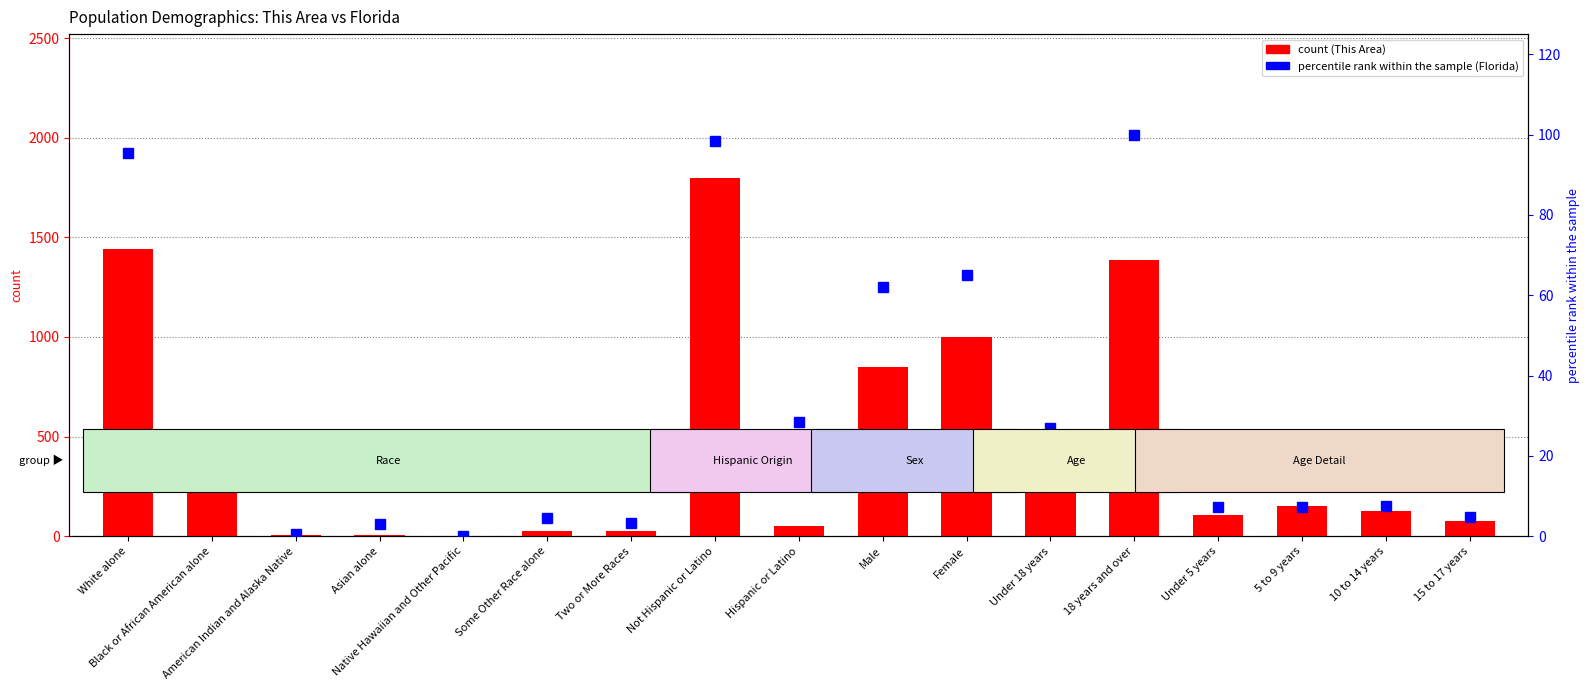

Is the value of percentile rank within the sample at Under 18 years greater than the value of This Area (count) at Native Hawaiian and Other Pacific?

Yes